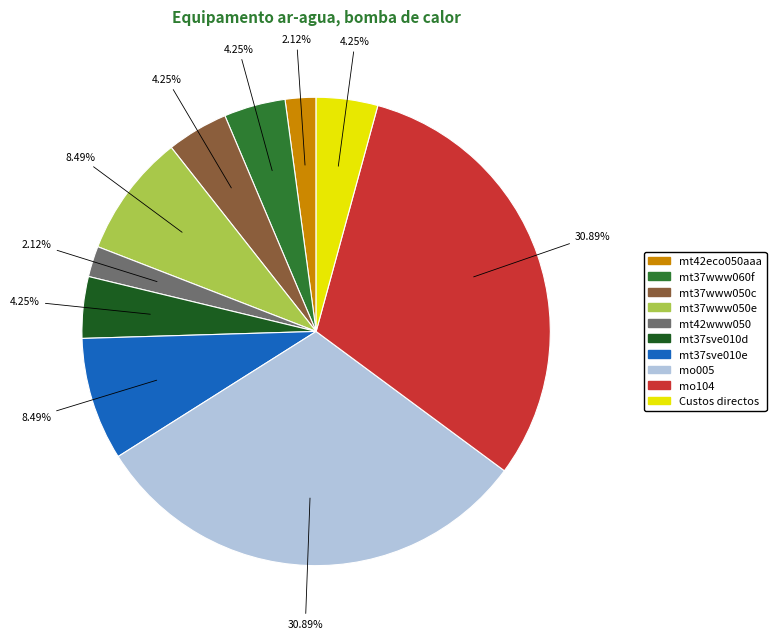

What is the total percentage of mt42www050 and mt37sve010e?

10.6%